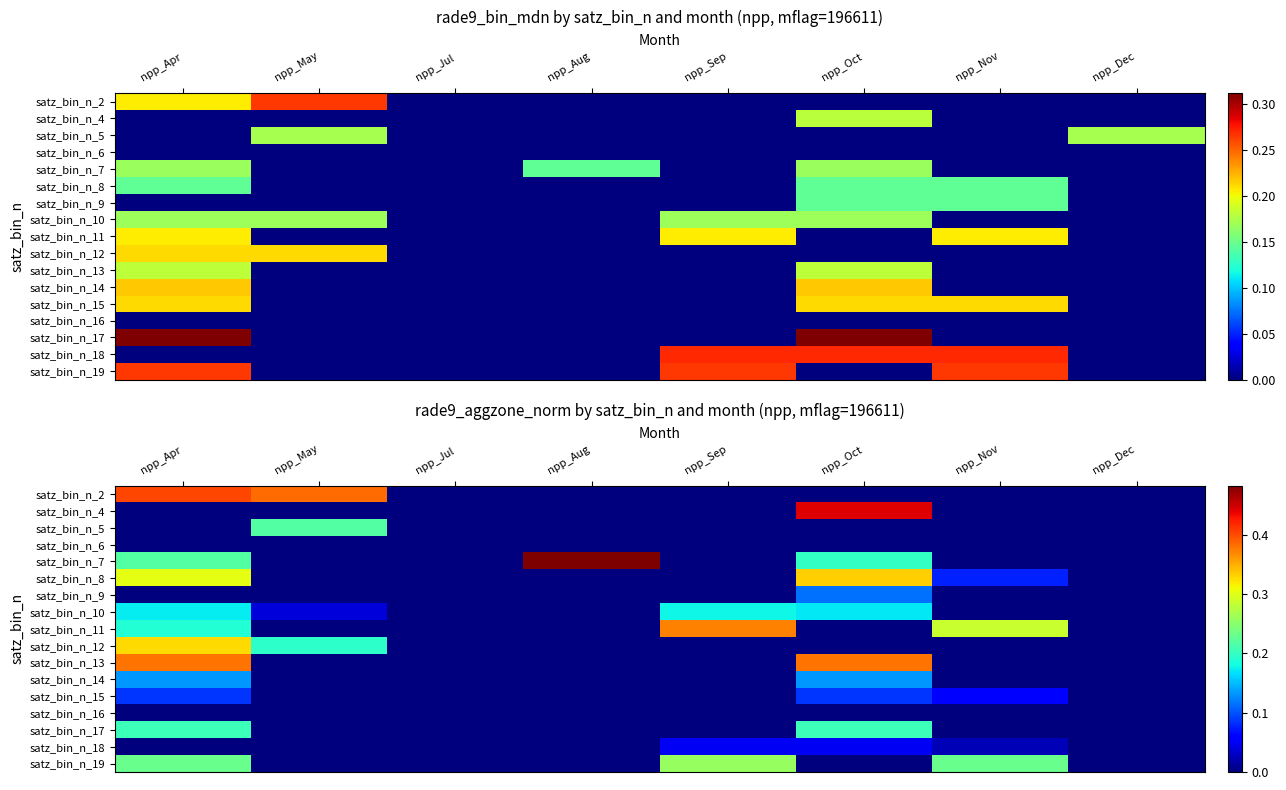

At which category is the sum across all series the highest?

npp_Apr